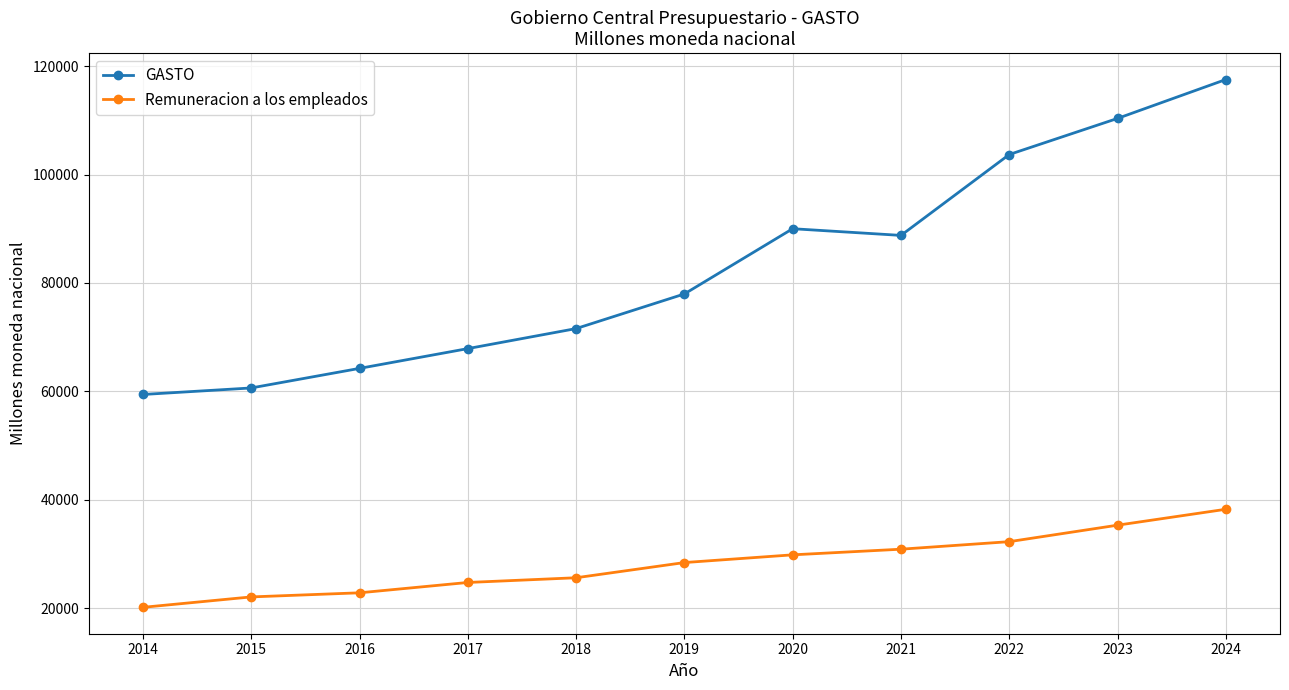

What is the total value across all series at 2015?

82697.3